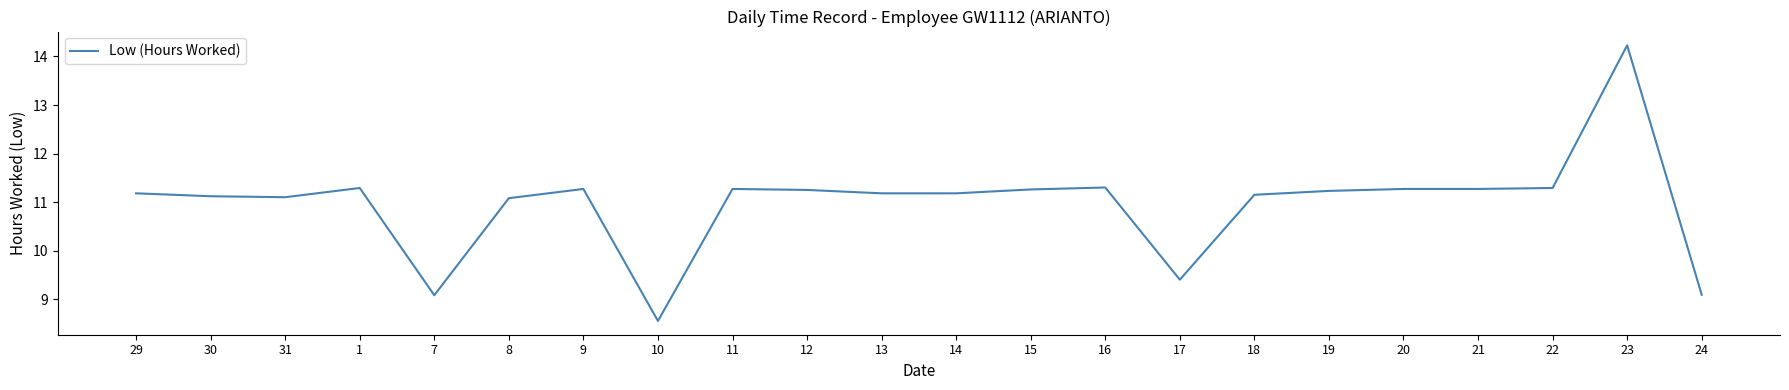

Where does the data first go above 11?

29